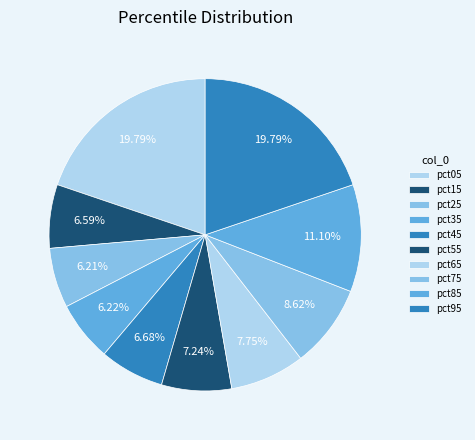

How much of the chart is everything except pct35?

93.8%